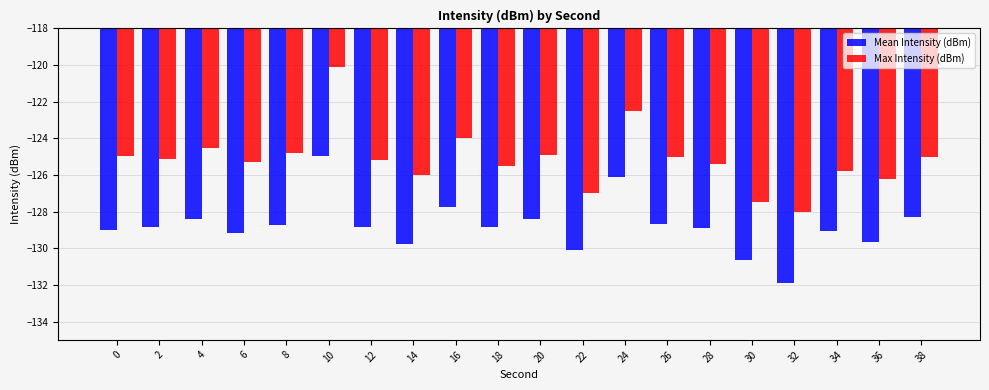

At which category is the sum across all series the highest?

10